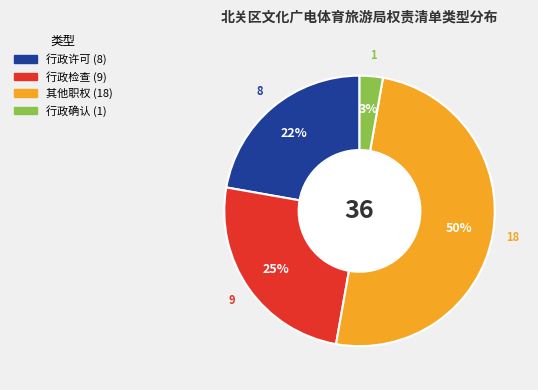

Rank the categories by value from lowest to highest.

行政确认, 行政许可, 行政检查, 其他职权